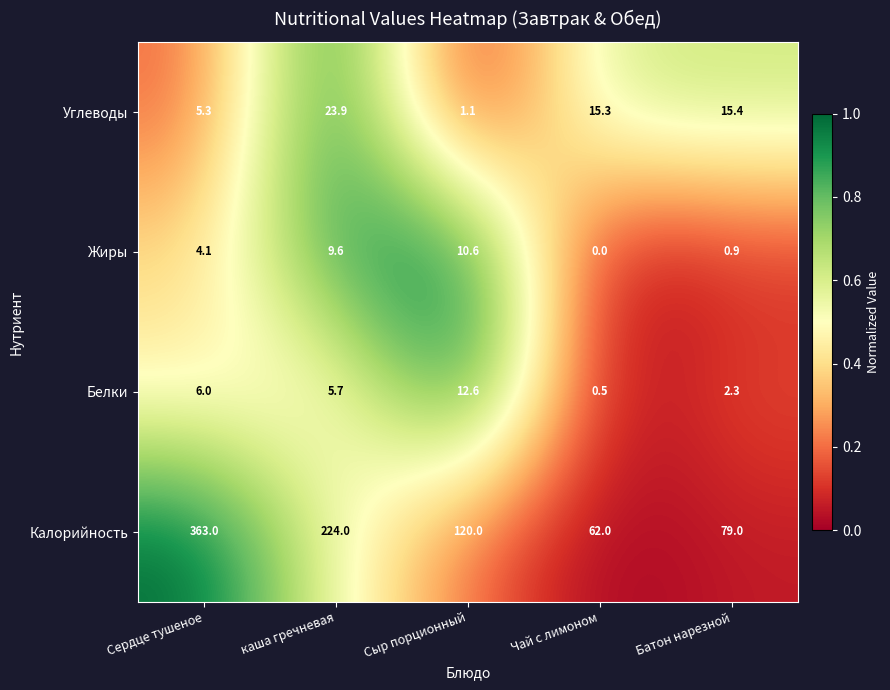

What is the total value across all series at каша гречневая?

263.2